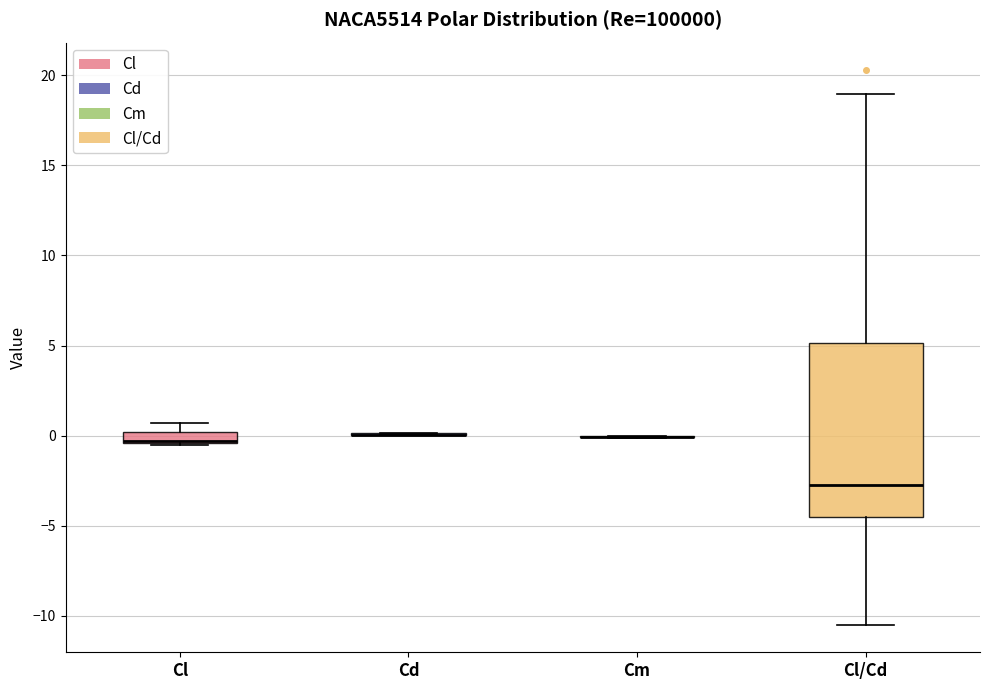

Which box is the tallest, from its lower edge to its upper edge?

Cl/Cd